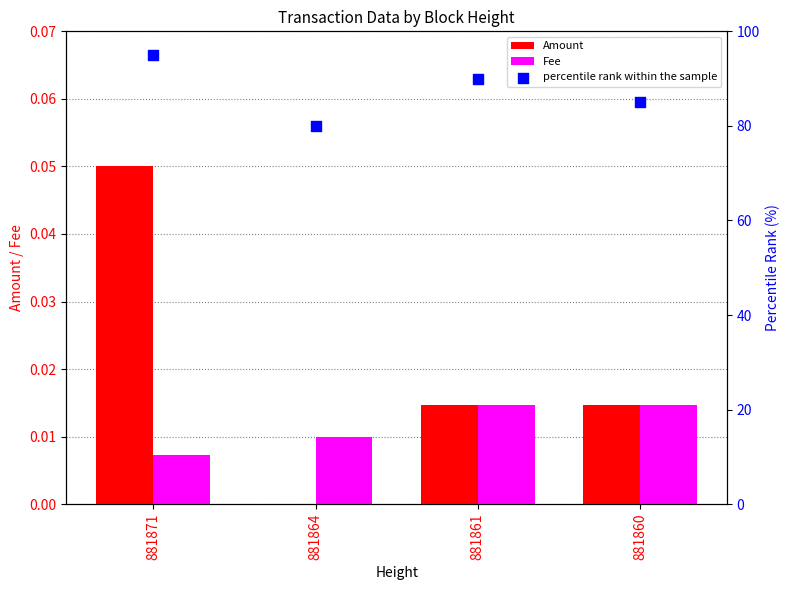

Which series reaches the minimum Y coordinate?

Amount